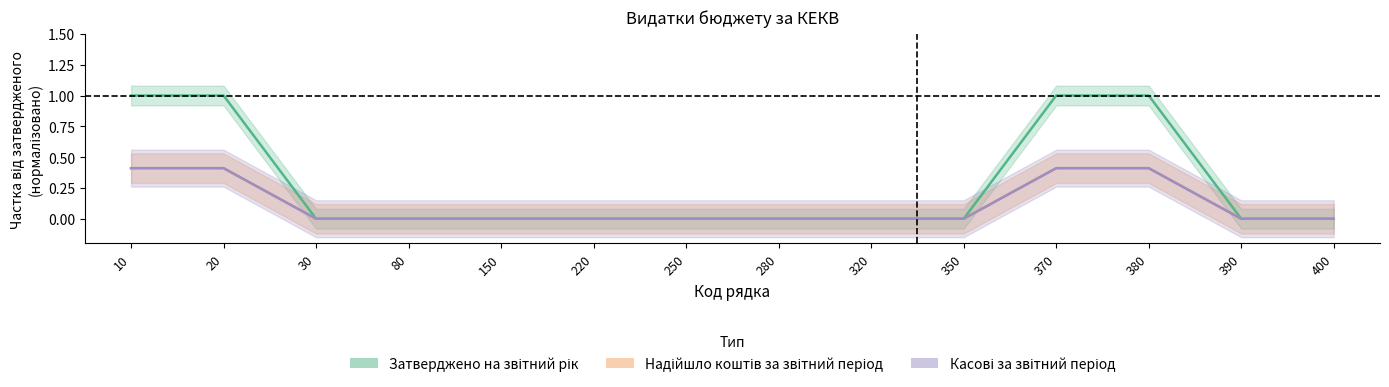

True or false: Надійшло коштів за звітний період and Затверджено на звітний рік intersect in this chart.

False